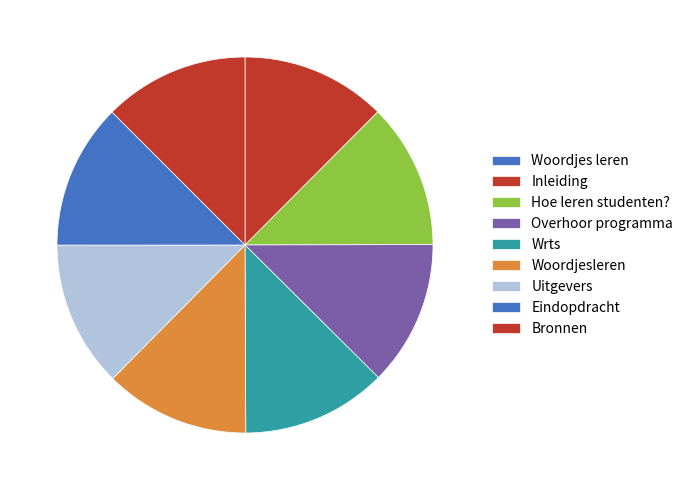

Which category has the smallest portion of the pie?

Woordjes leren